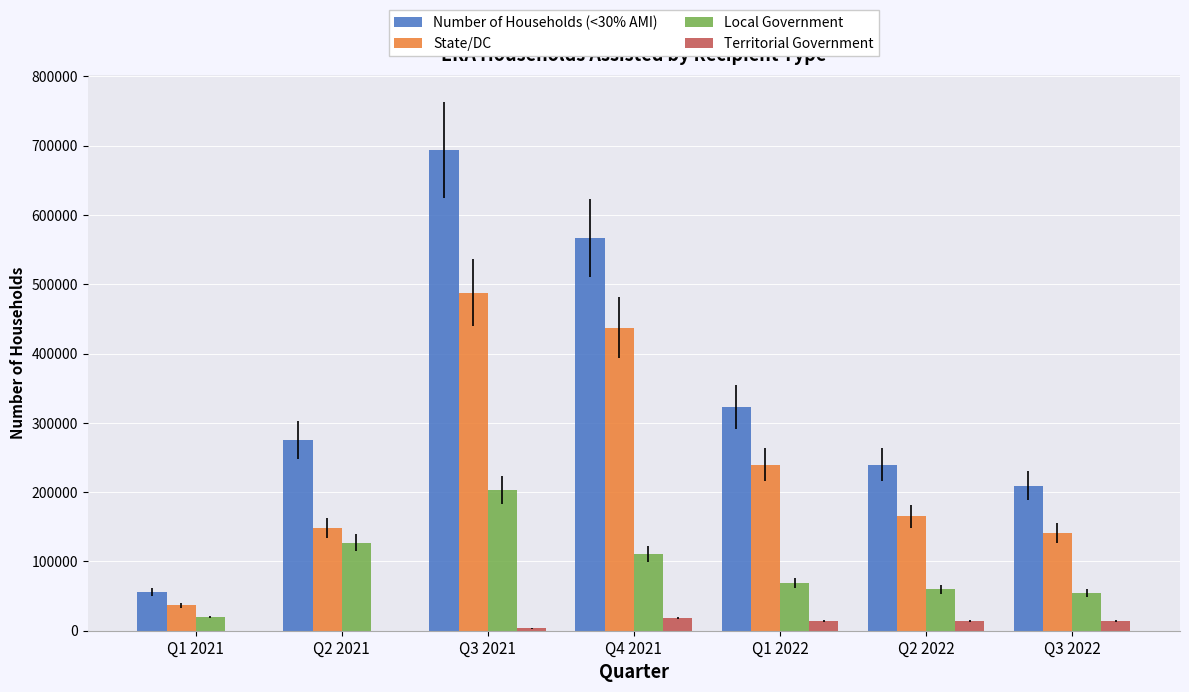

What is the sum of the Territorial Government values at Q2 2021 and Q2 2022?

14602